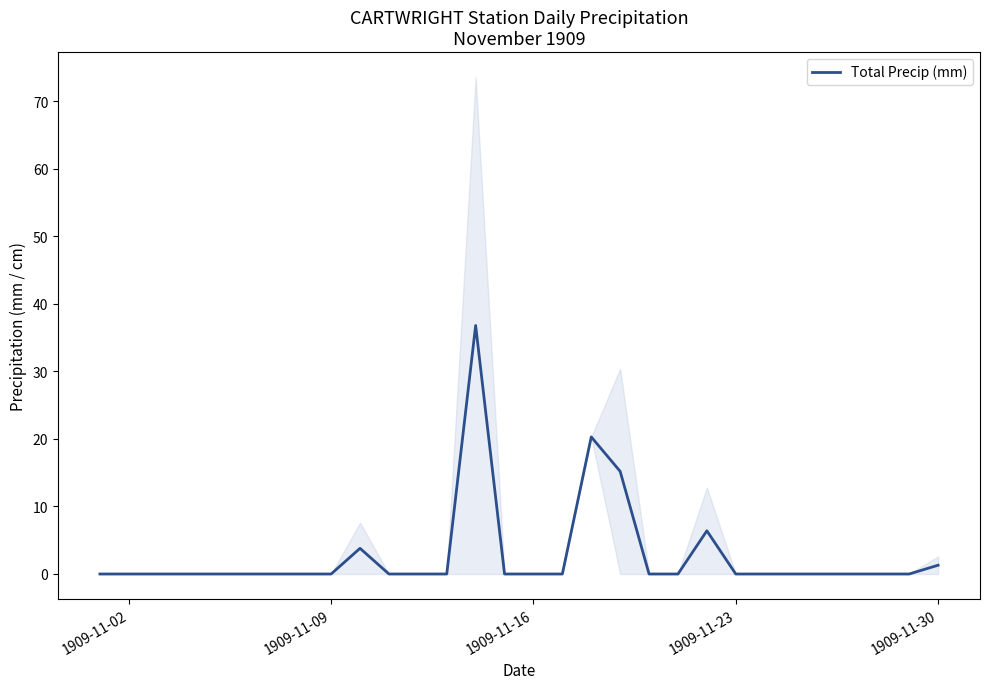

How many points are higher than both their immediate neighbors (excluding endpoints)?

4